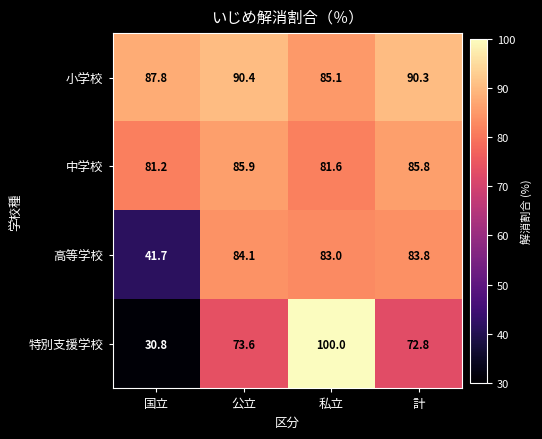

What is the difference between the 小学校 values at 私立 and 公立?

5.3